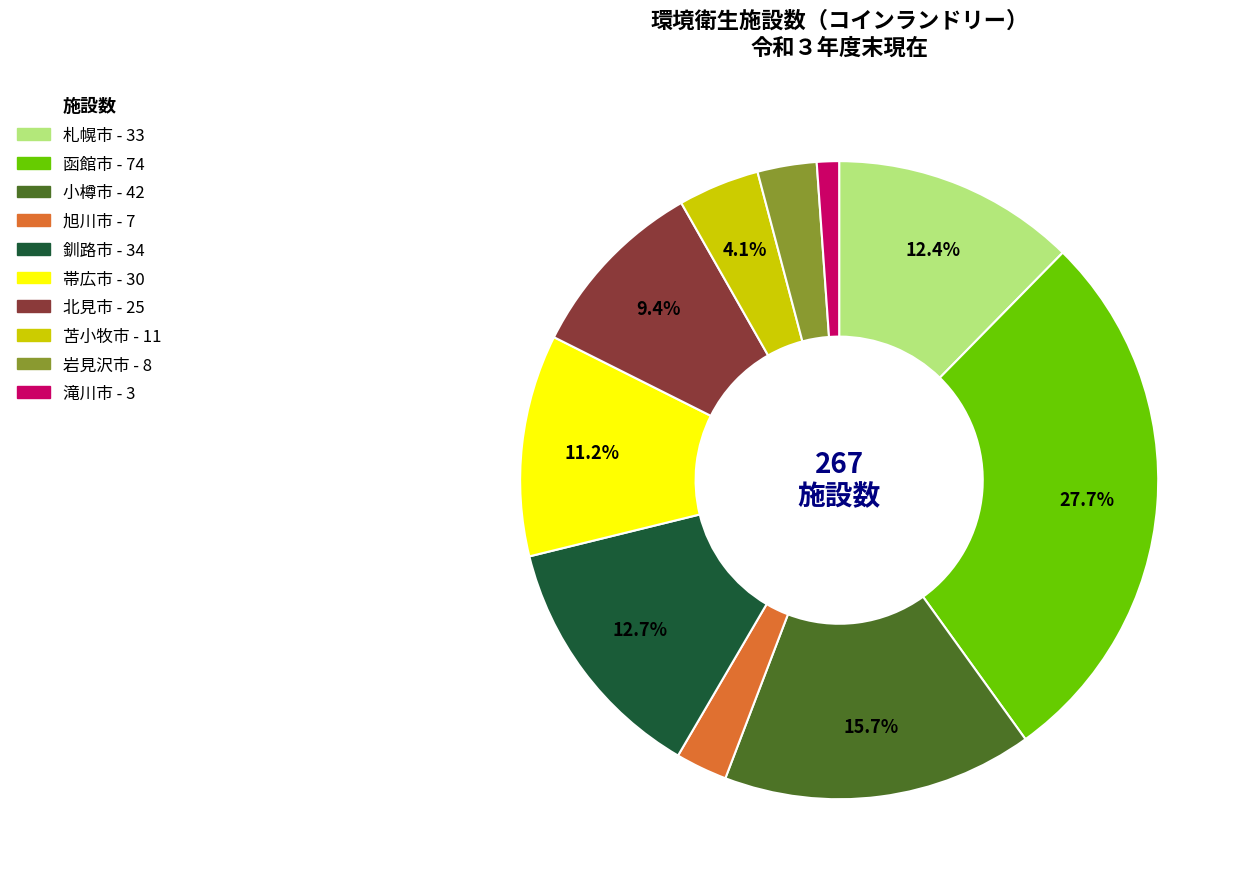

Is there any slice that represents more than half of the pie?

No